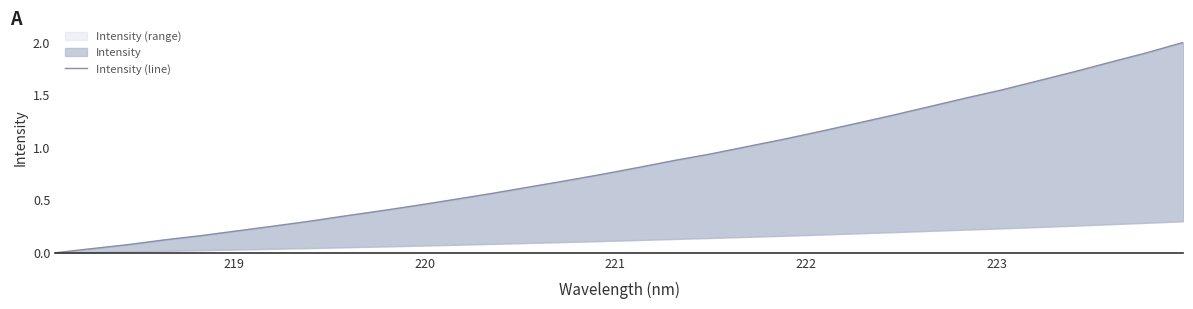

What is the difference between the second highest and second lowest values?

1.9